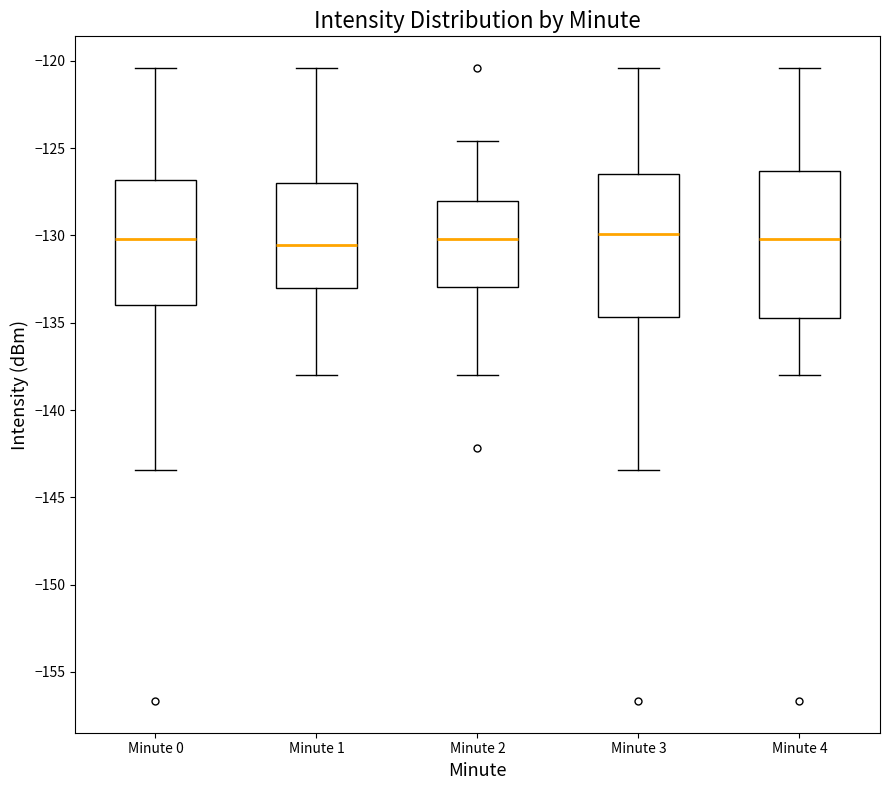

Where does the upper whisker of the box for Minute 4 end on the y-axis? The values are not printed on the chart, so give them approximately, as read against the axis.

-120.5